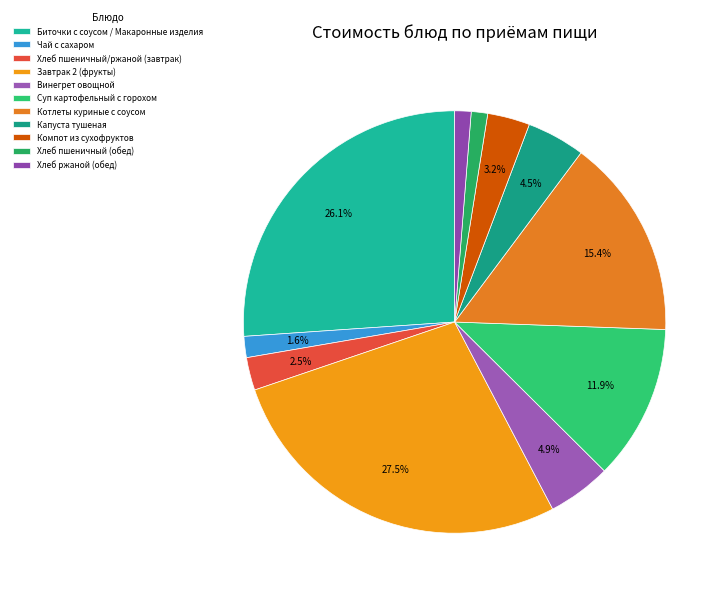

Which slice is the smallest?

Хлеб пшеничный (обед)